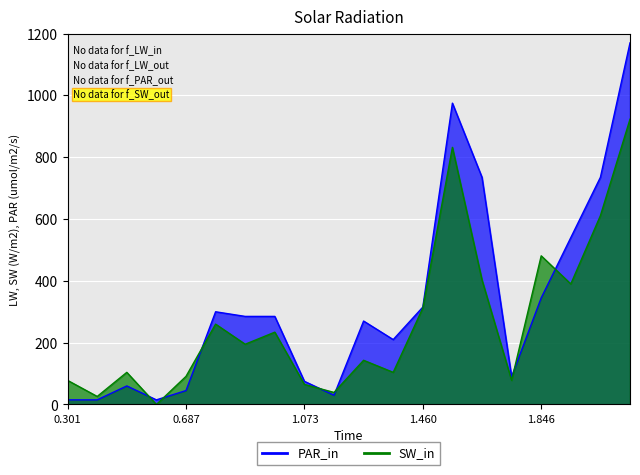

How many intersections are there between PAR_in and SW_in?

7